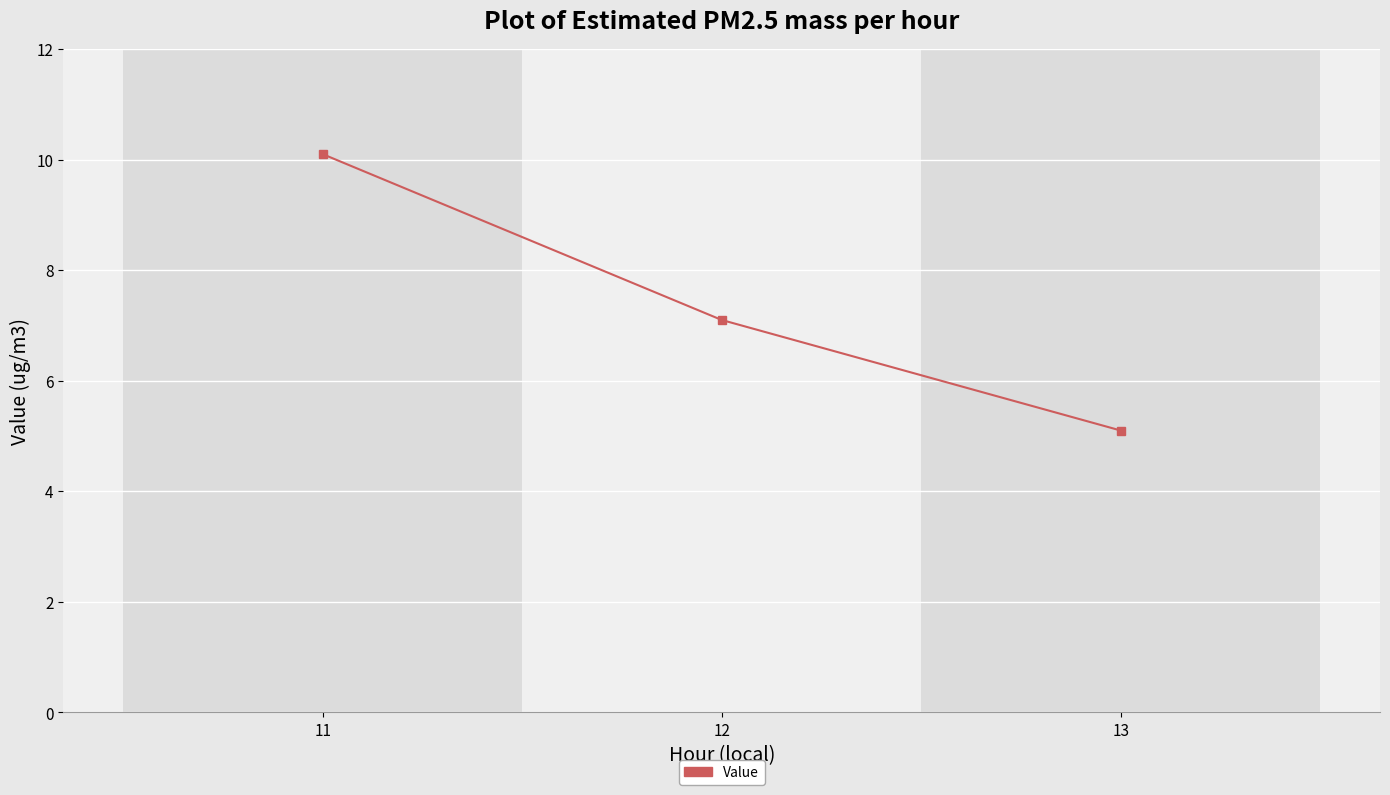

Reading right to left, what are all the values shown in this chart?

5.1	7.1	10.1